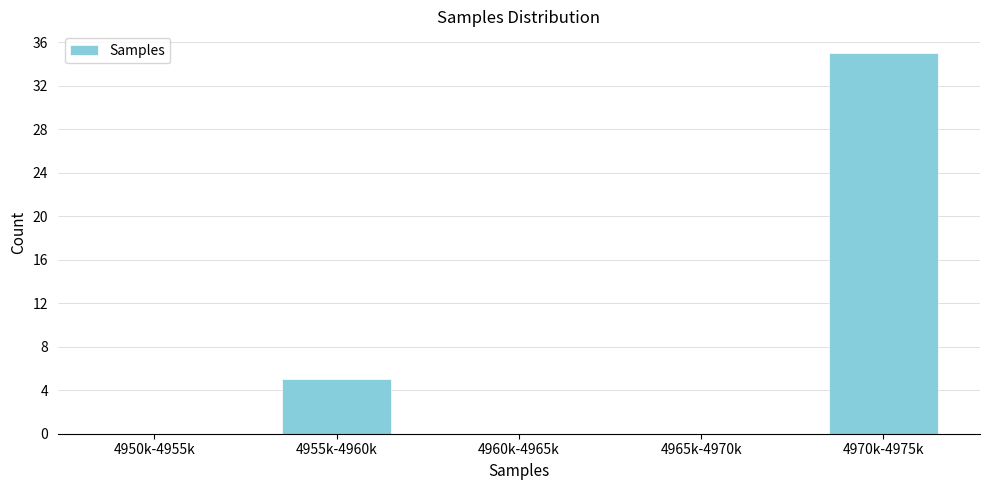

Reading left to right, extract all data points from this chart.

4950k-4955k=0	4955k-4960k=5	4960k-4965k=0	4965k-4970k=0	4970k-4975k=35